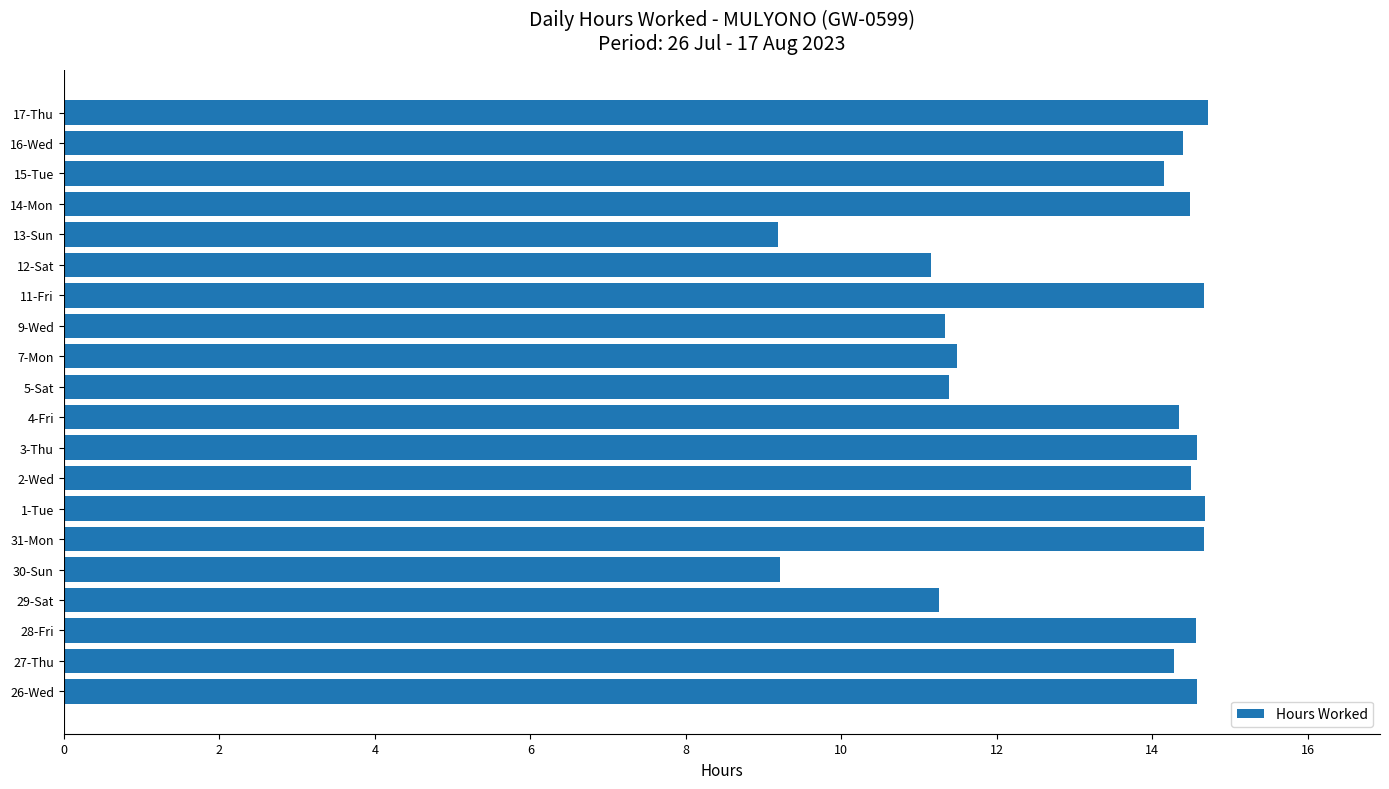

What is the change in value from 13-Sun to 14-Mon?

+5.3